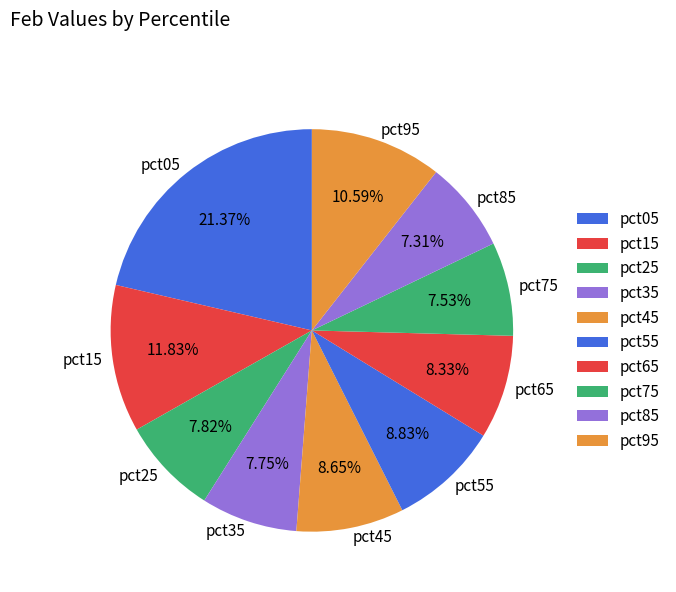

Which category has the biggest portion of the pie?

pct05